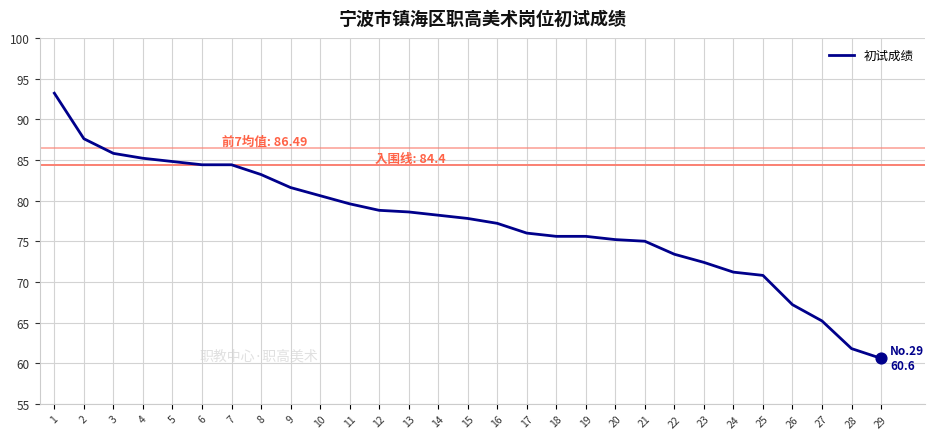

What is the change in value from 6 to 16?

-7.2